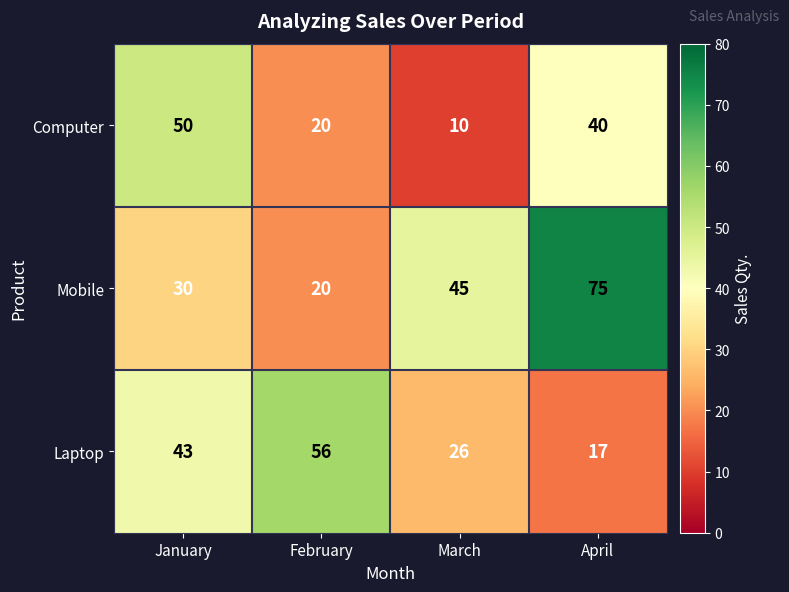

What is the difference between the second highest and minimum values in the Laptop series?

26